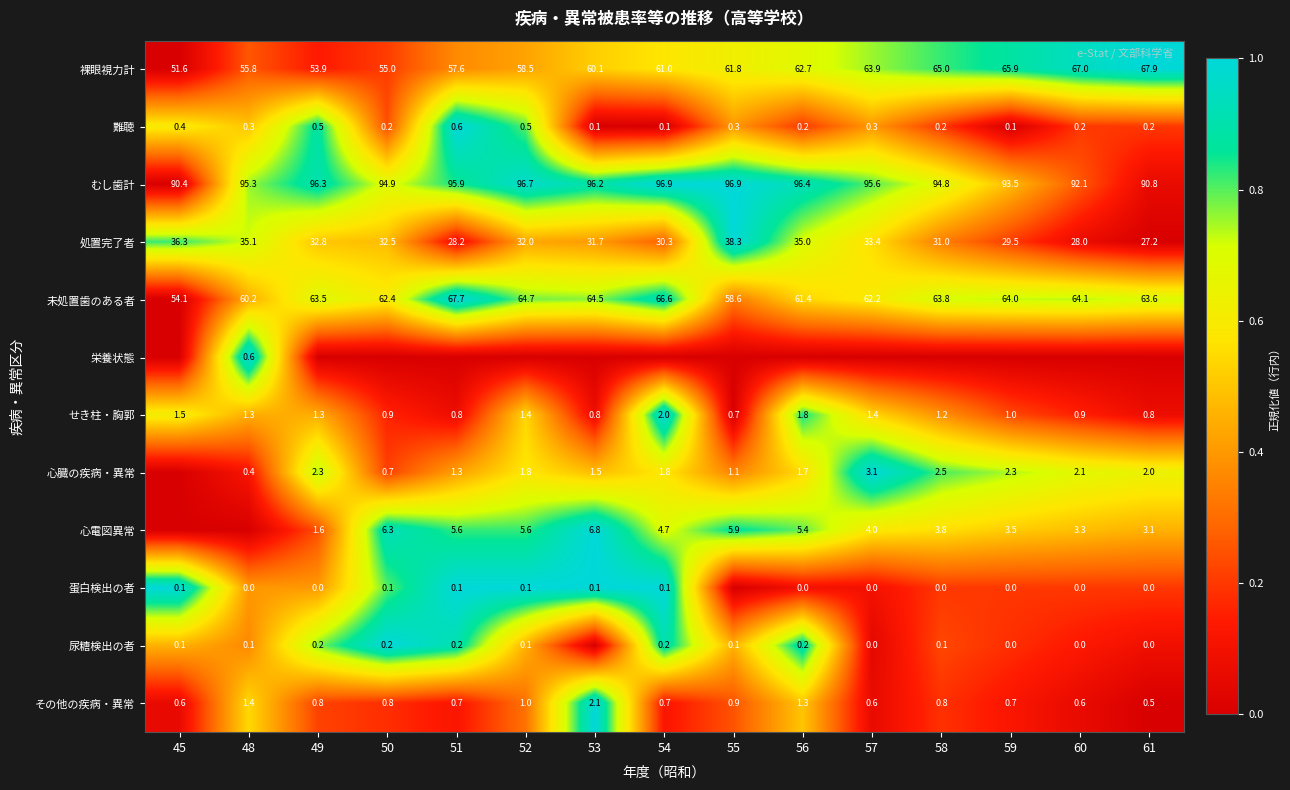

Is the value of その他の疾病・異常 at 49 greater than the value of 難聴 at 60?

Yes